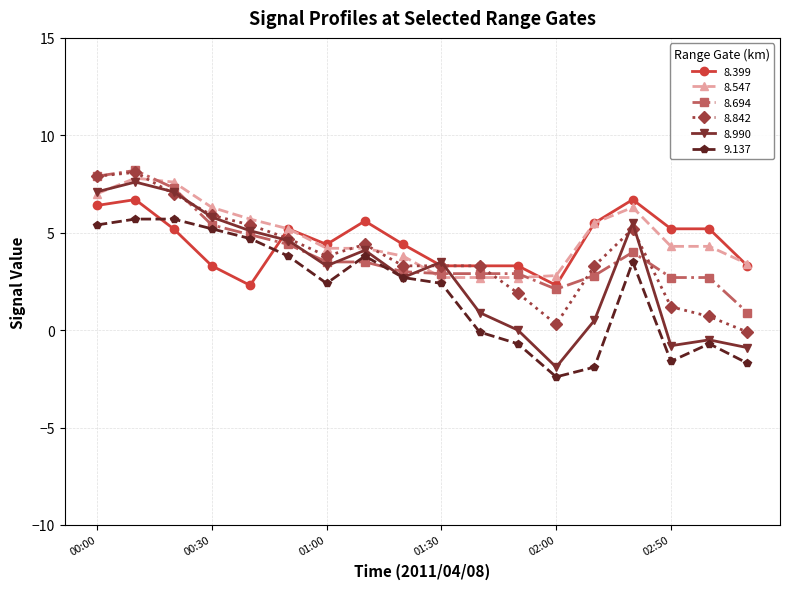

True or false: 8.990 and 8.842 cross at least once.

True